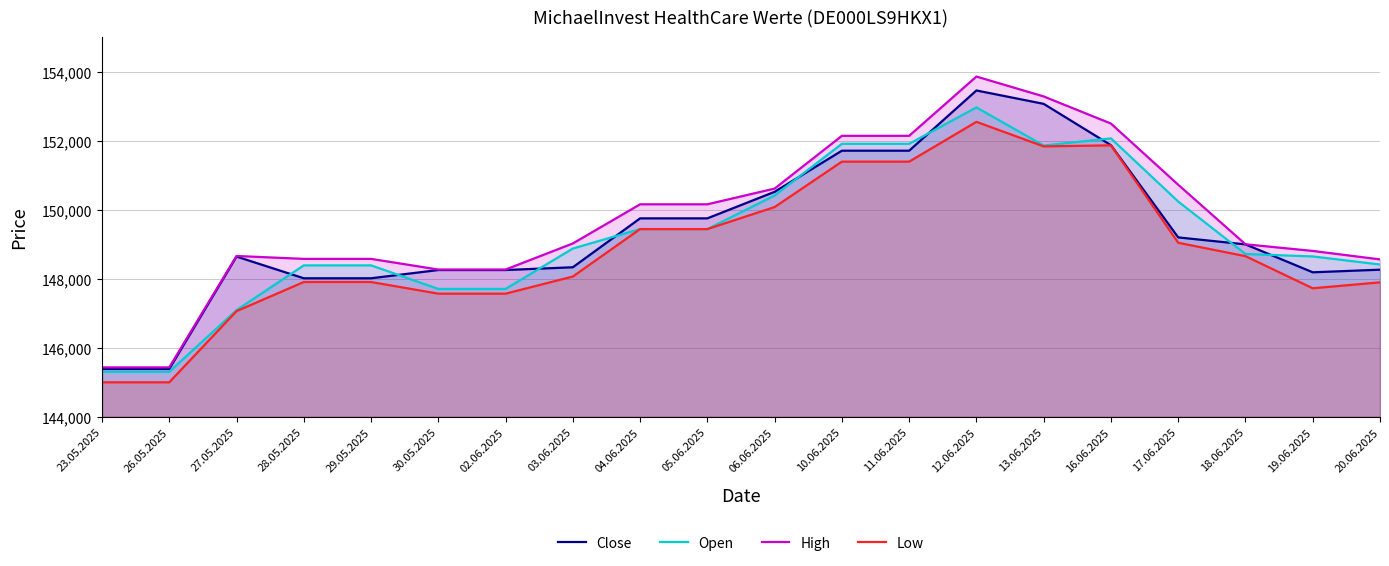

What is the sum of the Open values at 17.06.2025 and 18.06.2025?

298954